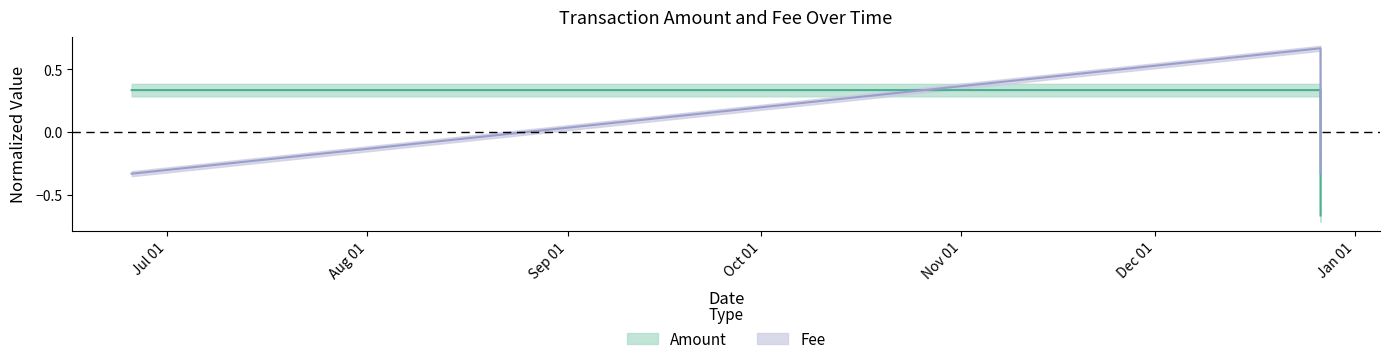

What is the label of the 1st point from the left?

2017-06-25 11:45:31